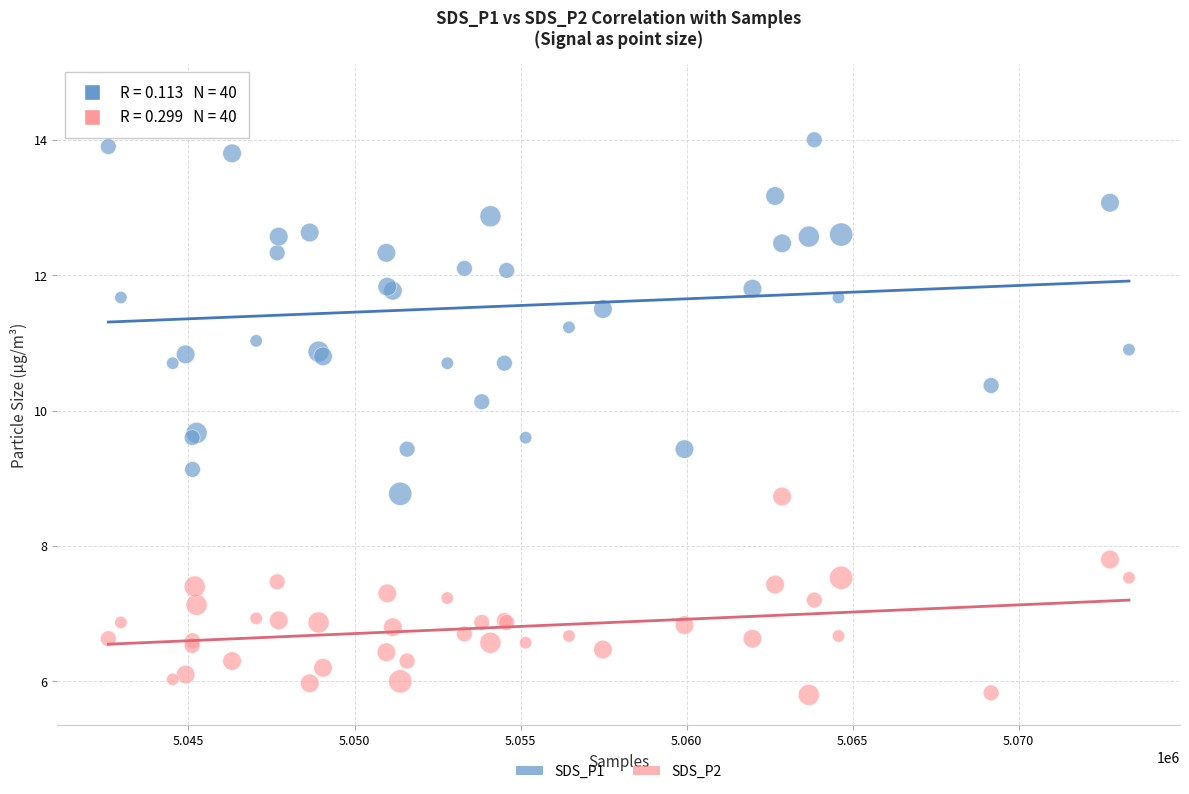

What are all the series names shown in the legend?

SDS_P1, SDS_P2